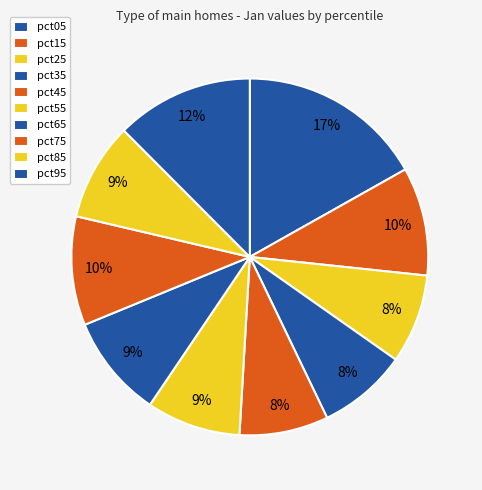

How many segments does this pie chart have?

10